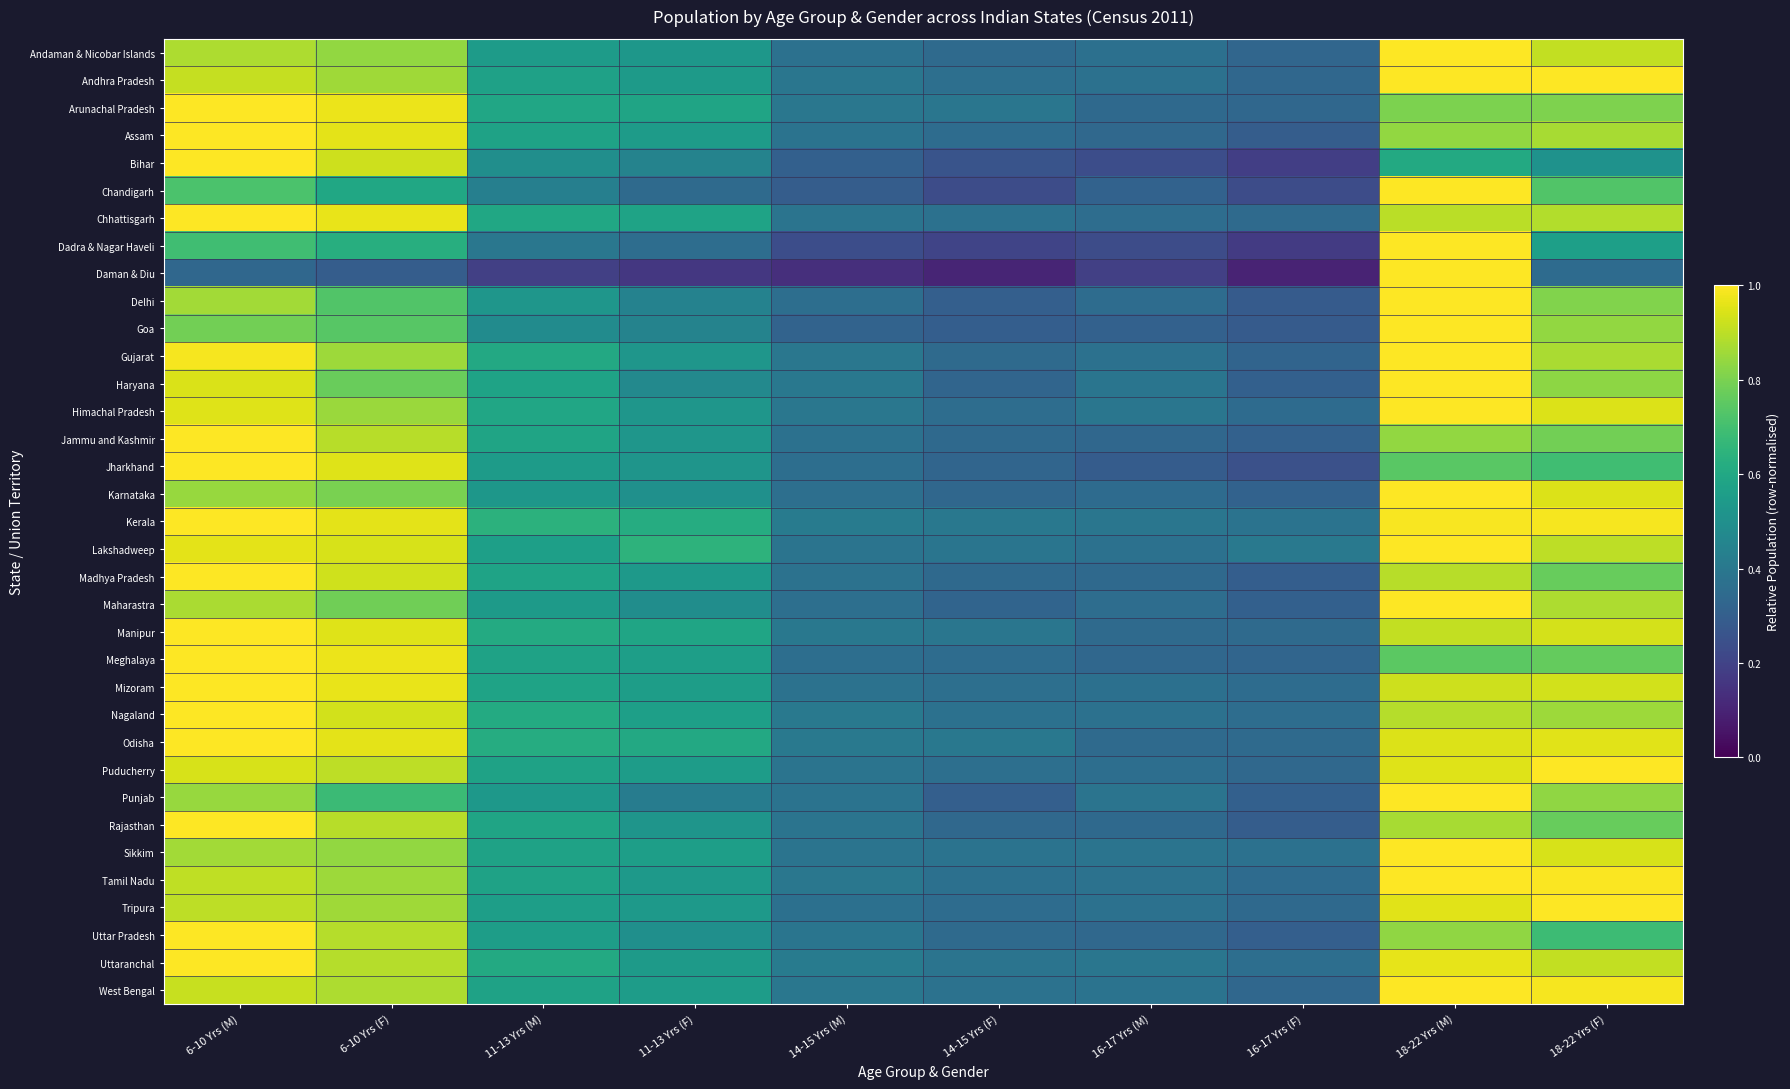

What is the difference between the highest and lowest values at 16-17 Yrs (M)?

0.2